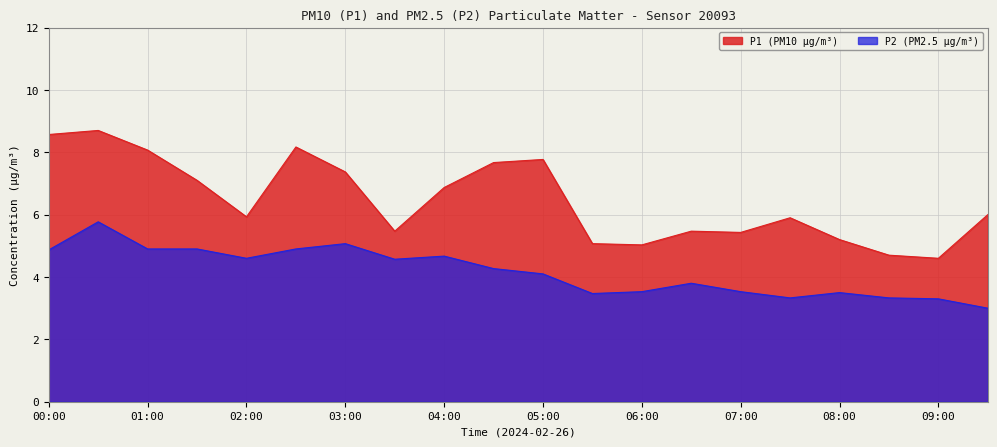

Where is P1 nearest to the value 6?

09:30